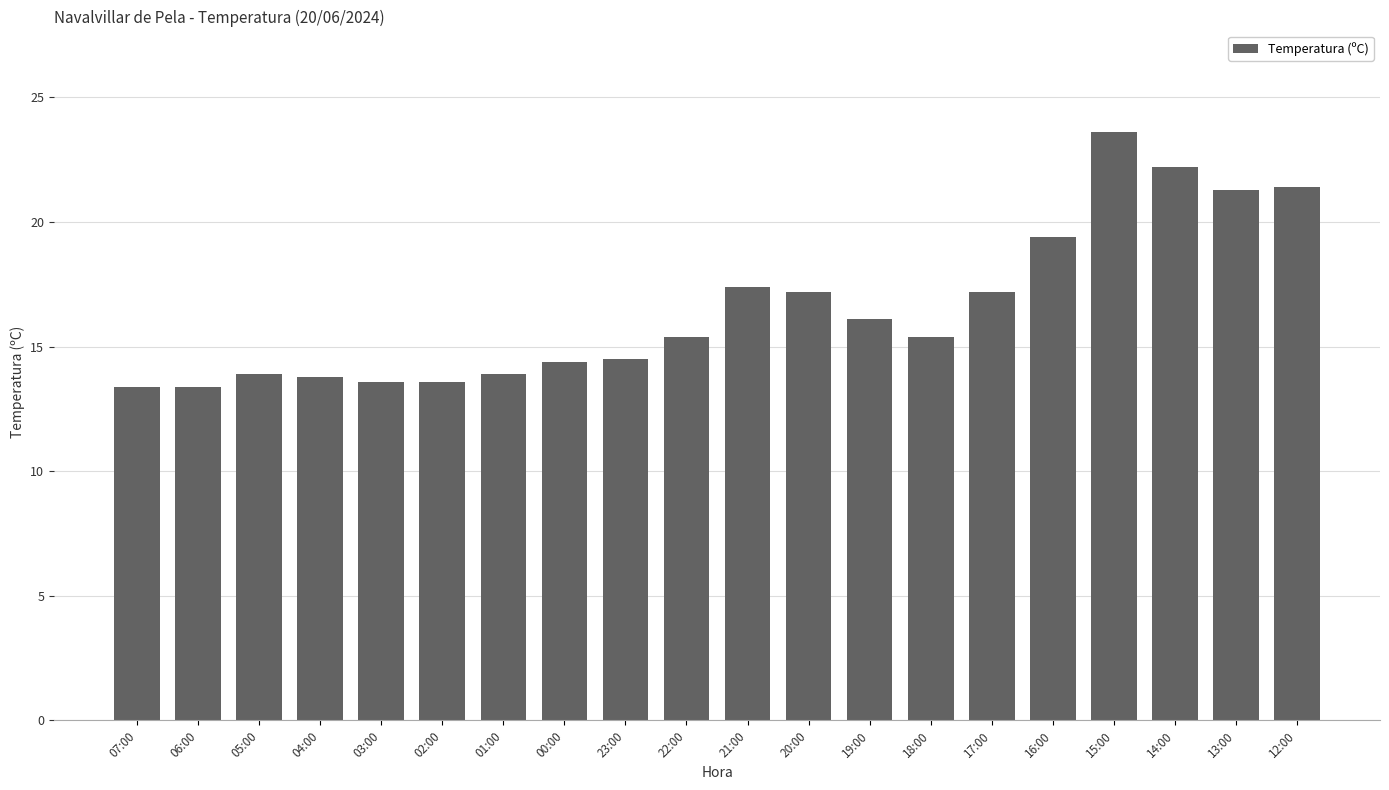

What is the label of the 11th bar from the left?

21:00